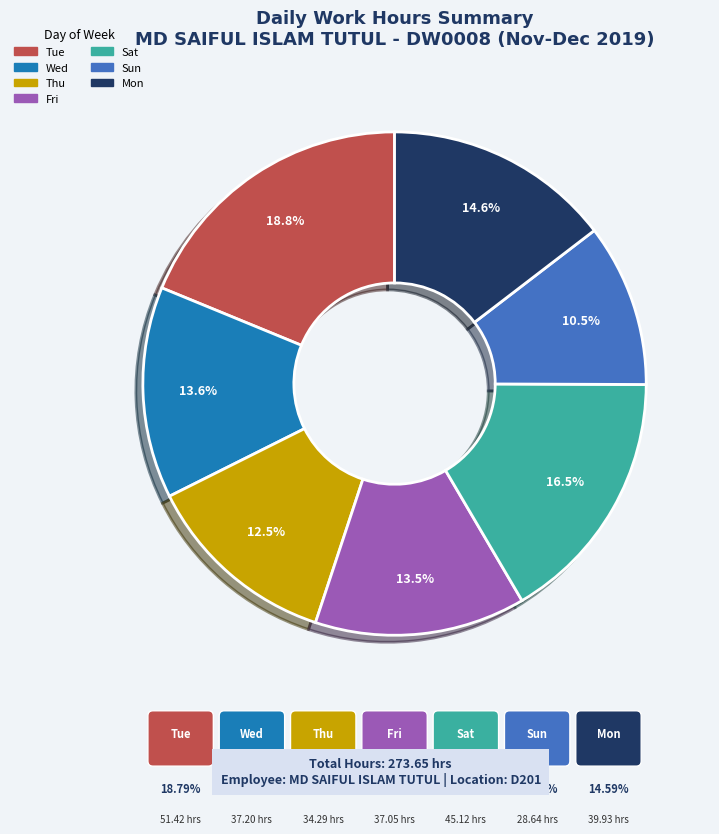

Is there a majority slice in this chart?

No